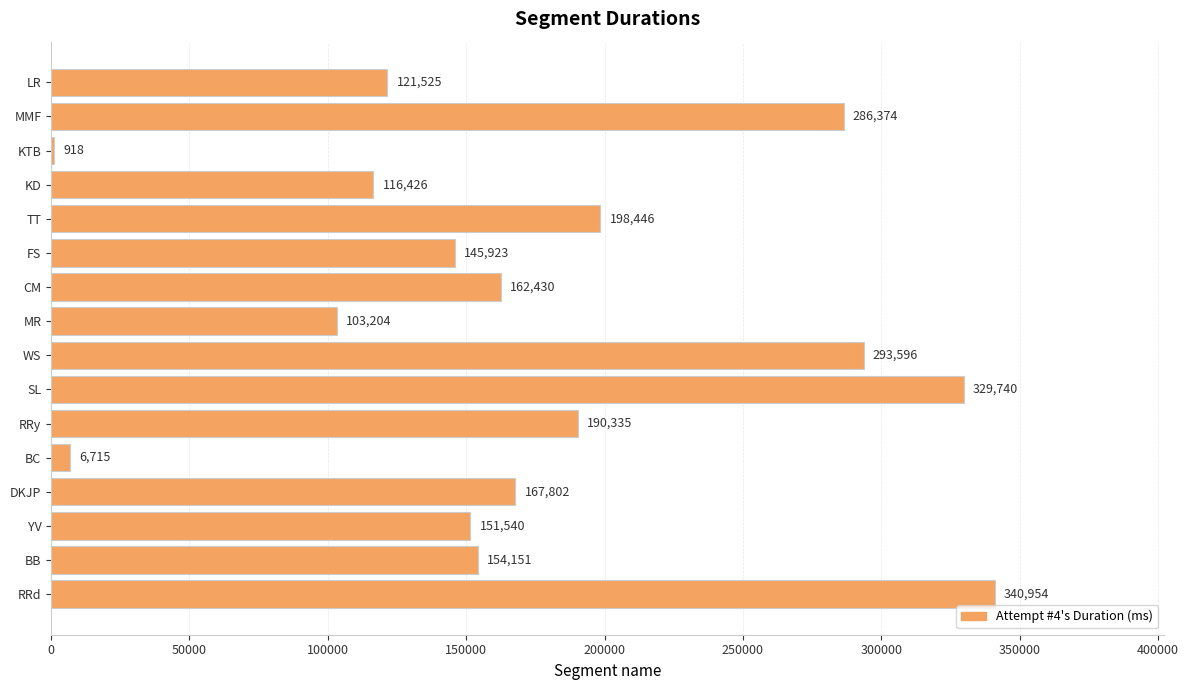

How many distinct data groups are displayed?

1